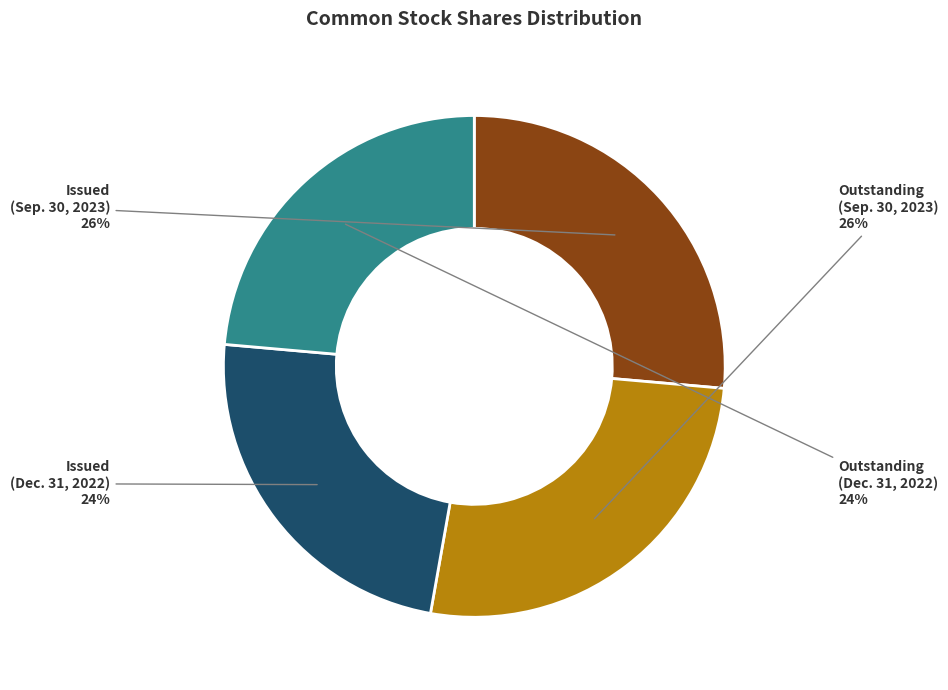

To the nearest percent, what is the average slice percentage?

25%